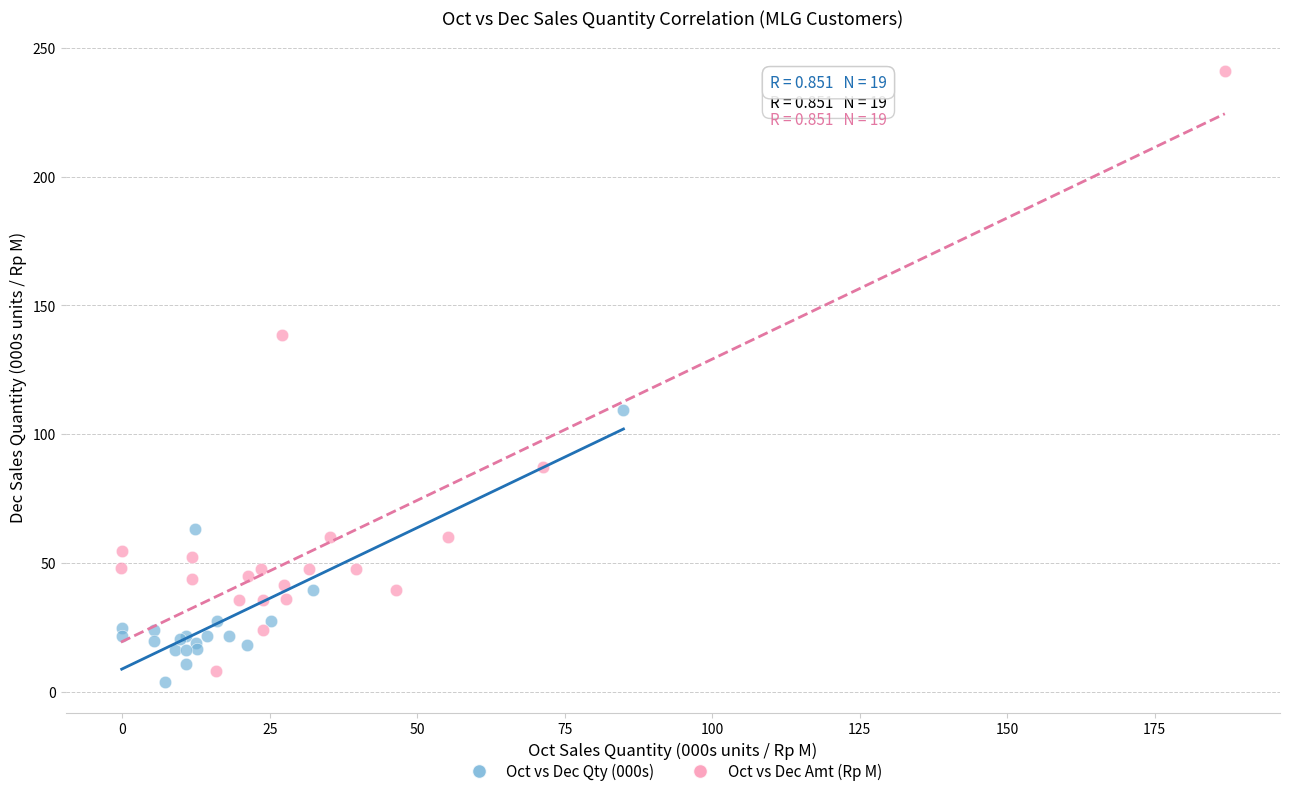

Which series has the largest Y range (max minus min)?

Oct vs Dec Amt (Rp M)